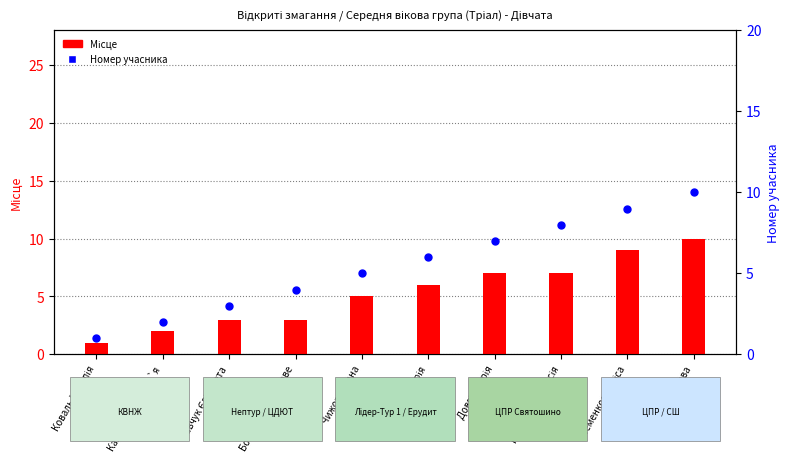

At which category is the sum across all series the highest?

Рак Ярослава